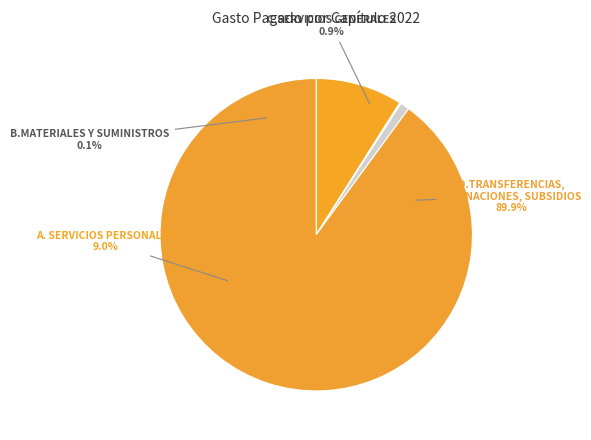

Rank the categories by value from lowest to highest.

B.MATERIALES Y SUMINISTROS, C.SERVICIOS GENERALES, A. SERVICIOS PERSONALES, D.TRANSFERENCIAS, ASIGNACIONES, SUBSIDIOS